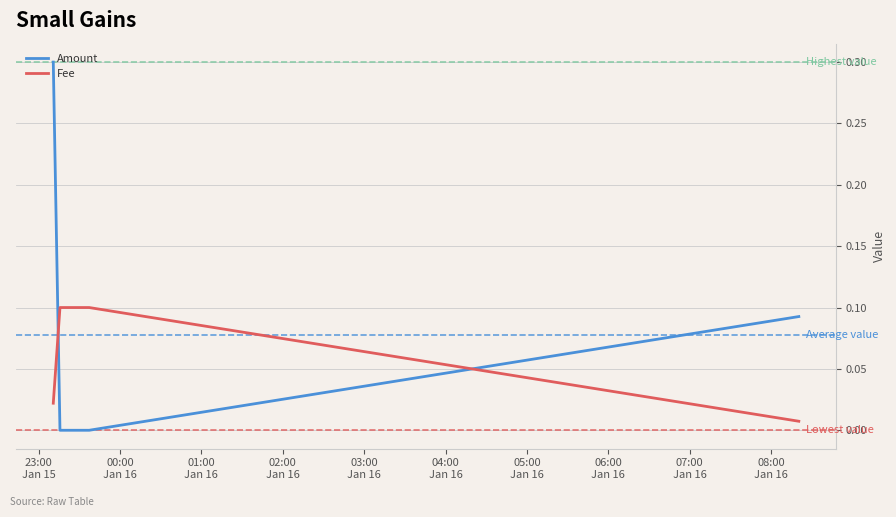

Which series ends up on top after the final intersection of Amount and Fee?

Amount